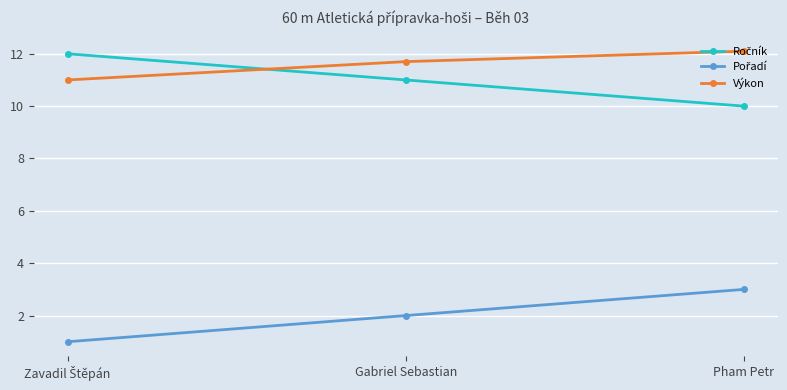

What is the minimum value shown in the chart?

1.0